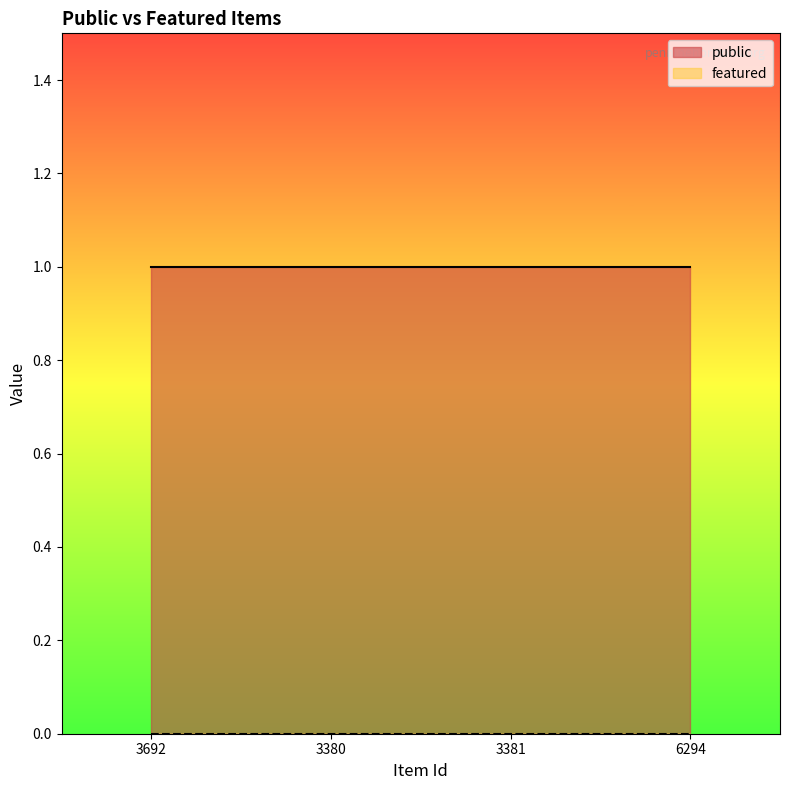

Does the chart display data point markers on the line(s)?

No